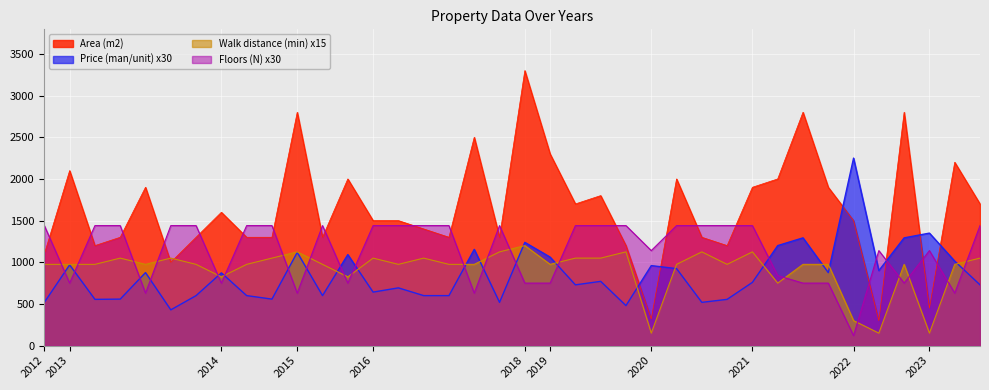

The Floors (N) series shows 429.1 at 2013. True or false?

False